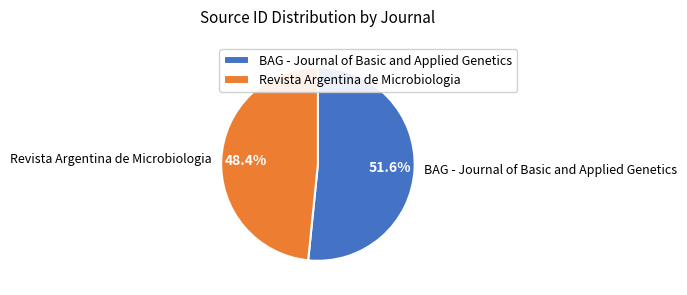

Combined, what portion of the pie is Revista Argentina de Microbiologia and BAG - Journal of Basic and Applied Genetics?

100.0%